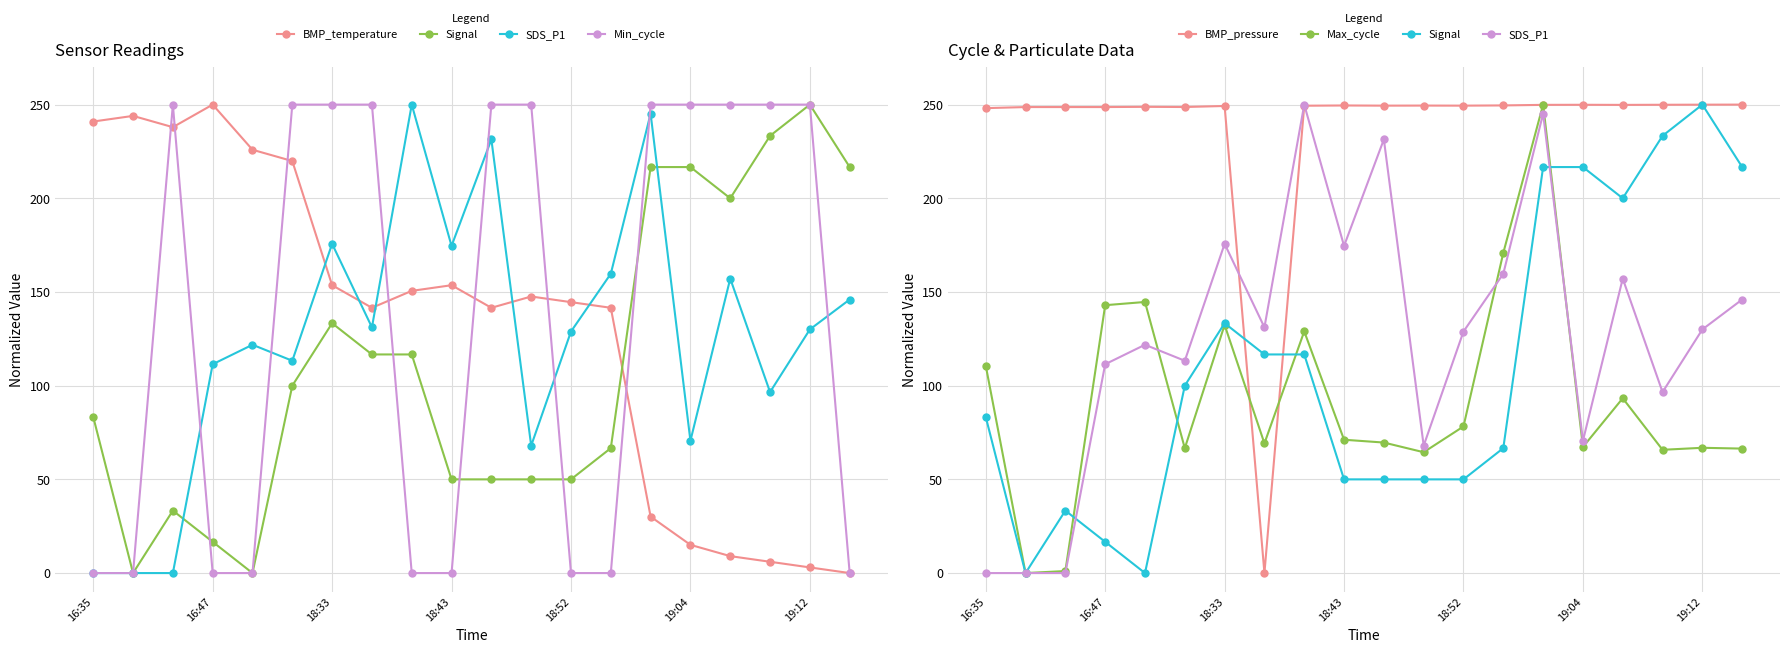

What is the value of the Signal point at the 11th from the left?

50.0